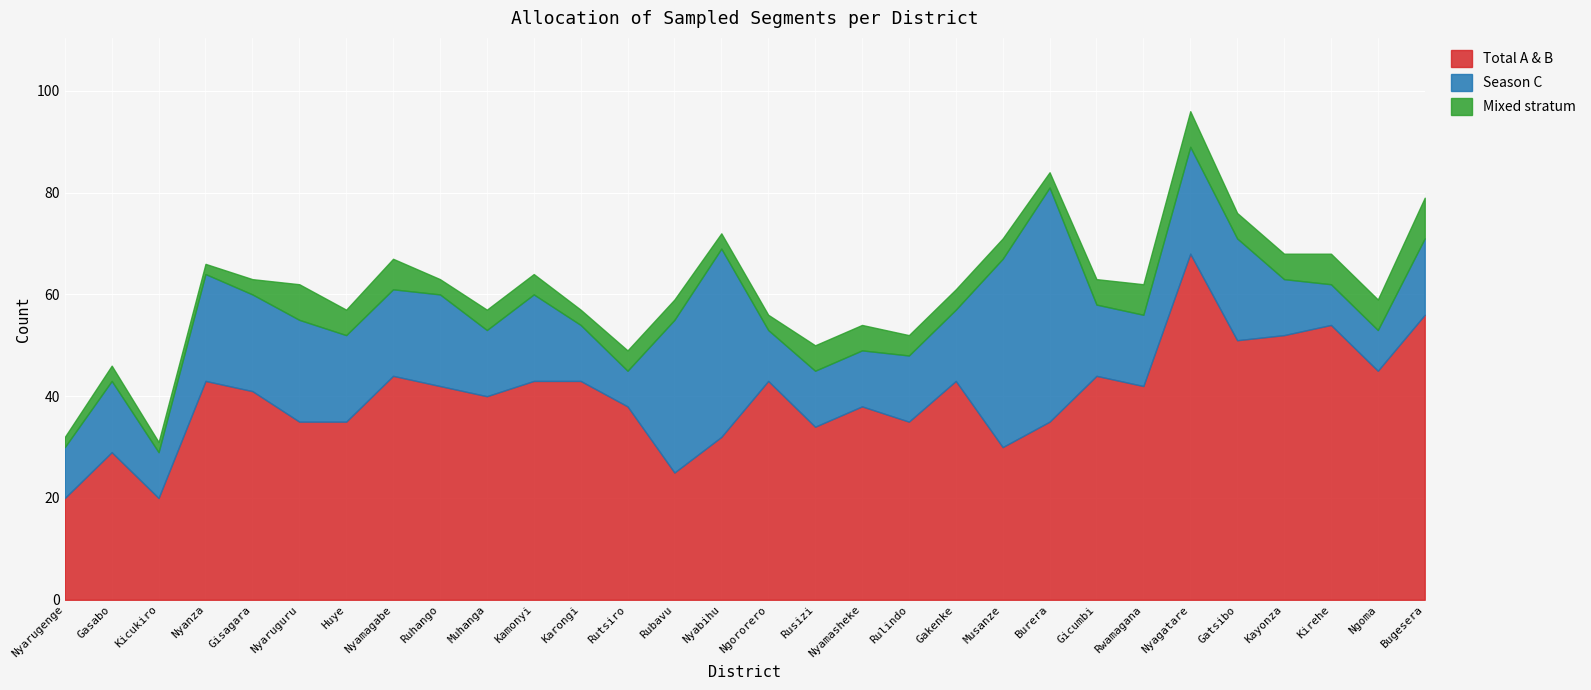

Reading left to right, transcribe all the data shown in this chart.

Total A & B: 20	29	20	43	41	35	35	44	42	40	43	43	38	25	32	43	34	38	35	43	30	35	44	42	68	51	52	54	45	56
Season C: 10	14	9	21	19	20	17	17	18	13	17	11	7	30	37	10	11	11	13	14	37	46	14	14	21	20	11	8	8	15
Mixed stratum: 2	3	2	2	3	7	5	6	3	4	4	3	4	4	3	3	5	5	4	4	4	3	5	6	7	5	5	6	6	8